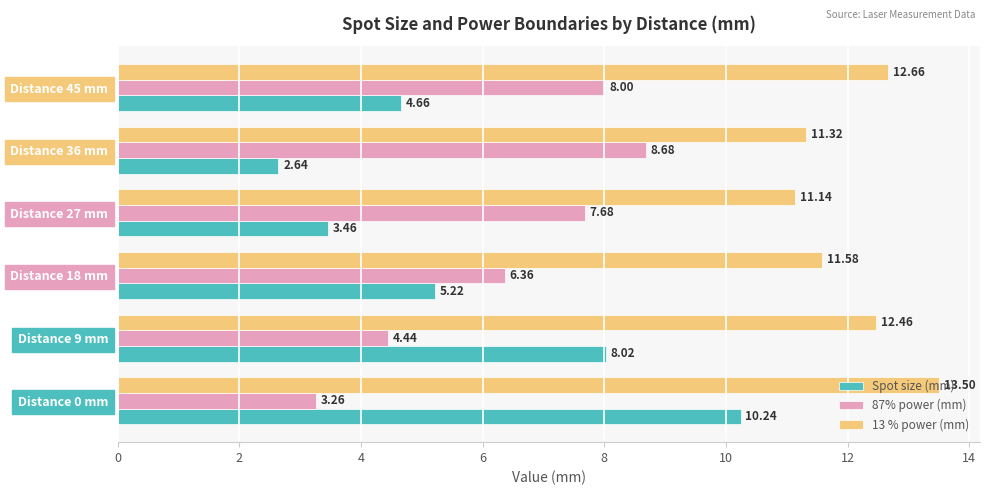

List the series in order of their peak value, highest first.

13 % power (mm), Spot size (mm), 87% power (mm)